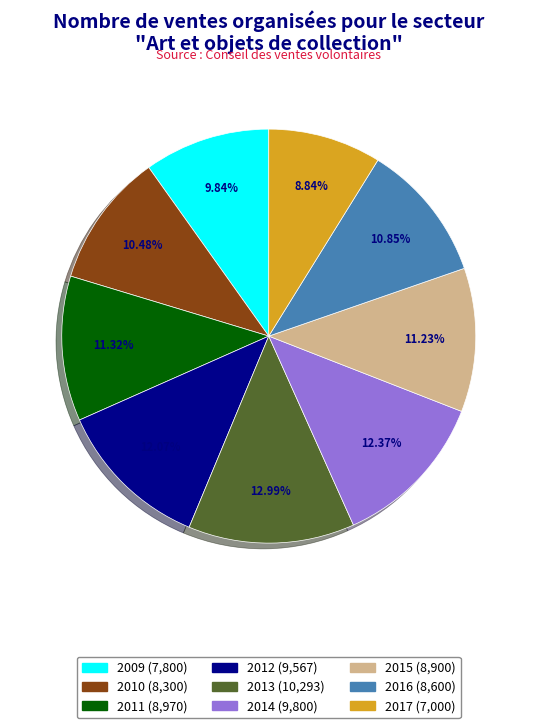

How much of the chart is everything except 2010?

89.5%